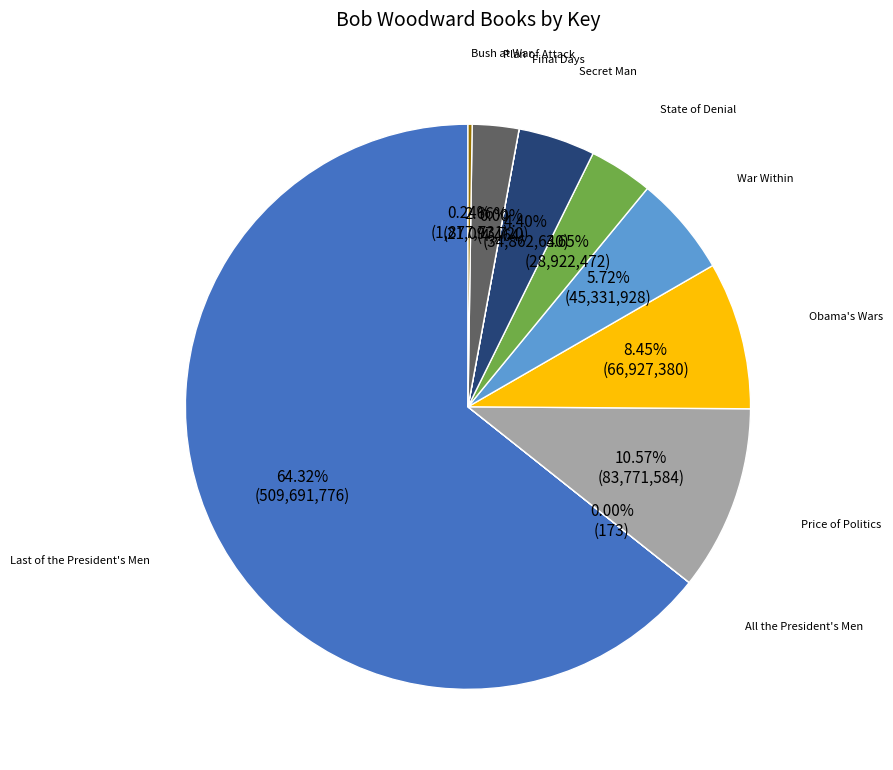

Between Plan of Attack and Obama's Wars, which is larger?

Obama's Wars